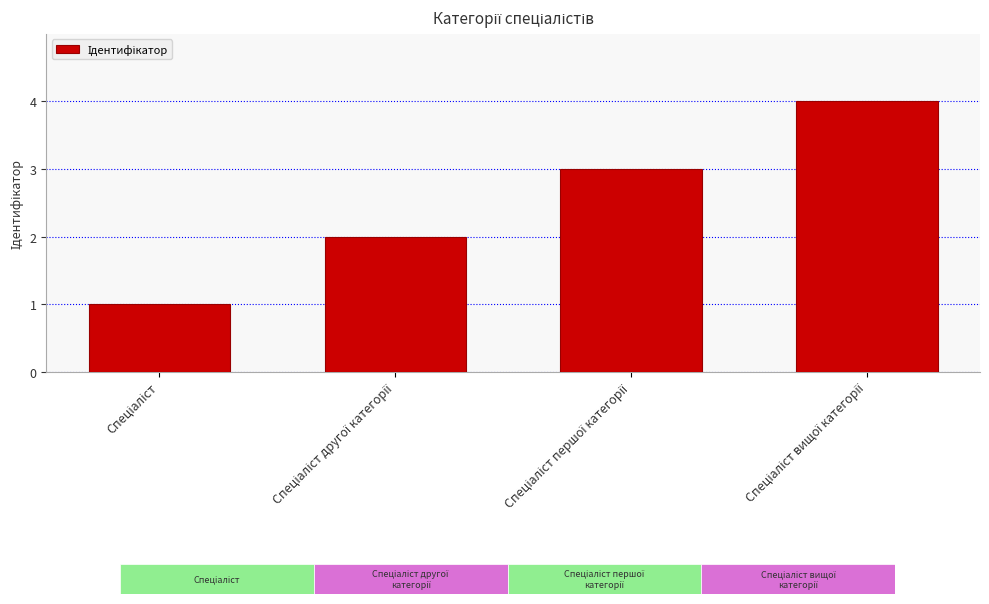

What is the sum of all values?

10